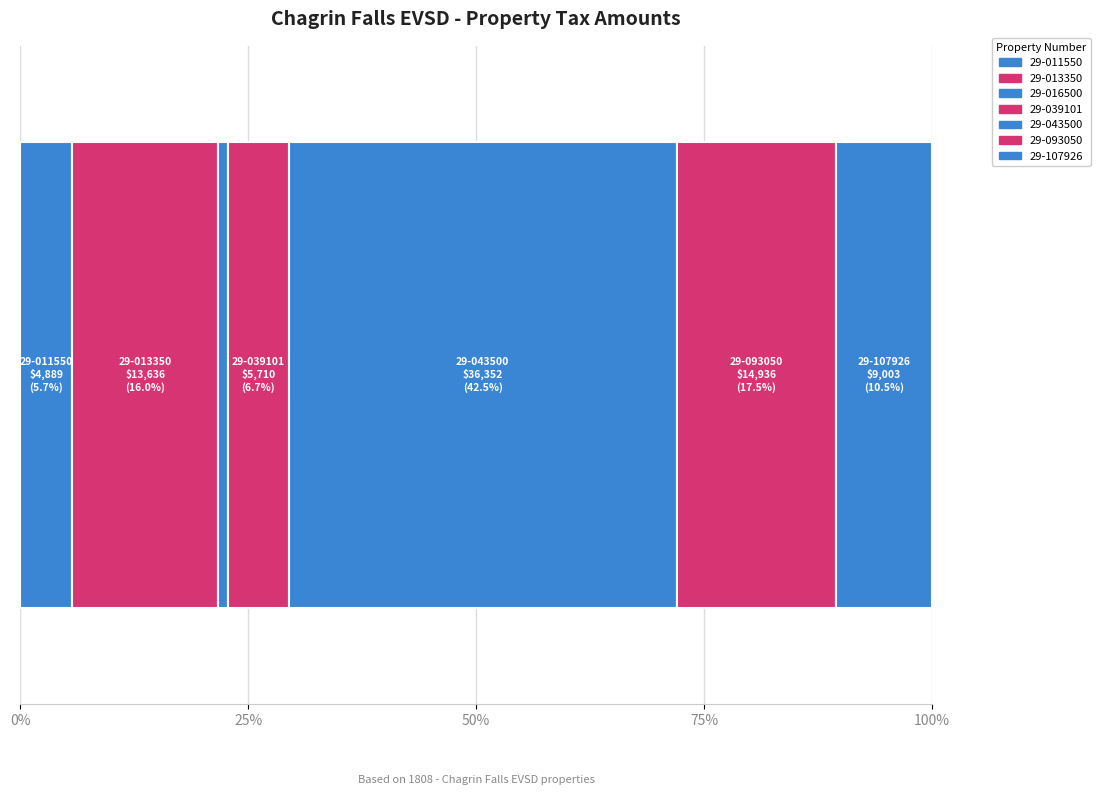

How many series are shown in this chart?

7